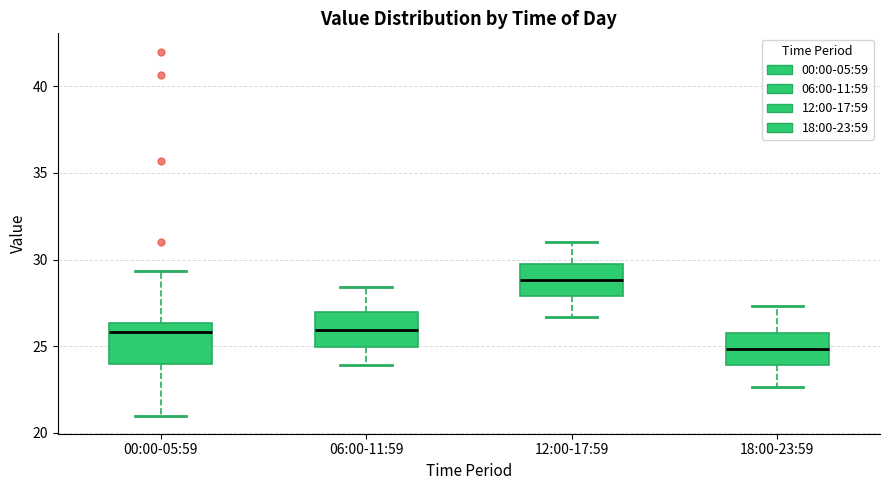

Reading left to right, transcribe this box plot: for each box, give where its median line is, the range the box spans, and where its two whiskers end, as read against the y-axis. The values are not printed on the chart, so give them approximately, as read against the axis.

00:00-05:59: median 26.0, box 24.0 to 26.5, whiskers 21.0 to 29.5
06:00-11:59: median 26.0, box 25.0 to 27.0, whiskers 24.0 to 28.5
12:00-17:59: median 29.0, box 28.0 to 30.0, whiskers 26.5 to 31.0
18:00-23:59: median 25.0, box 24.0 to 26.0, whiskers 22.5 to 27.5